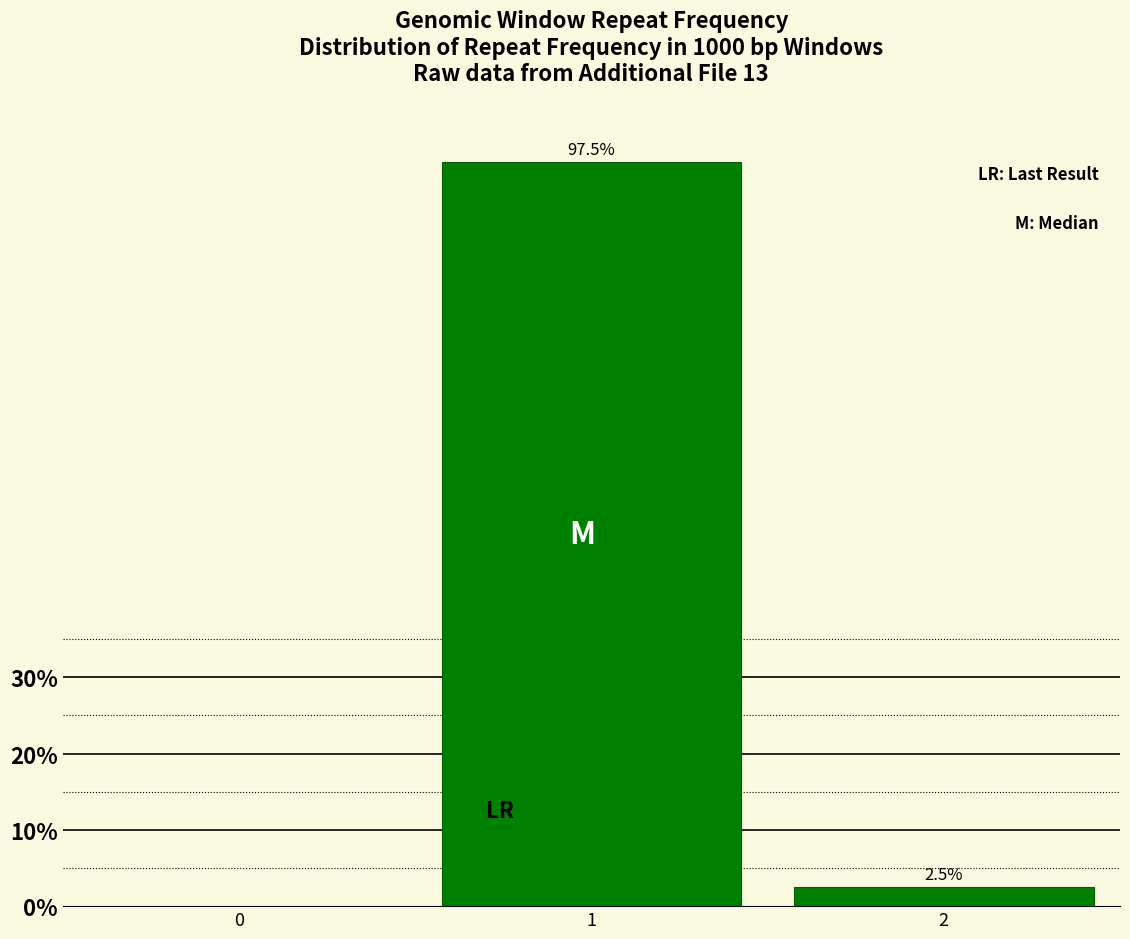

Reading left to right, extract all data points from this chart.

97.5	2.5